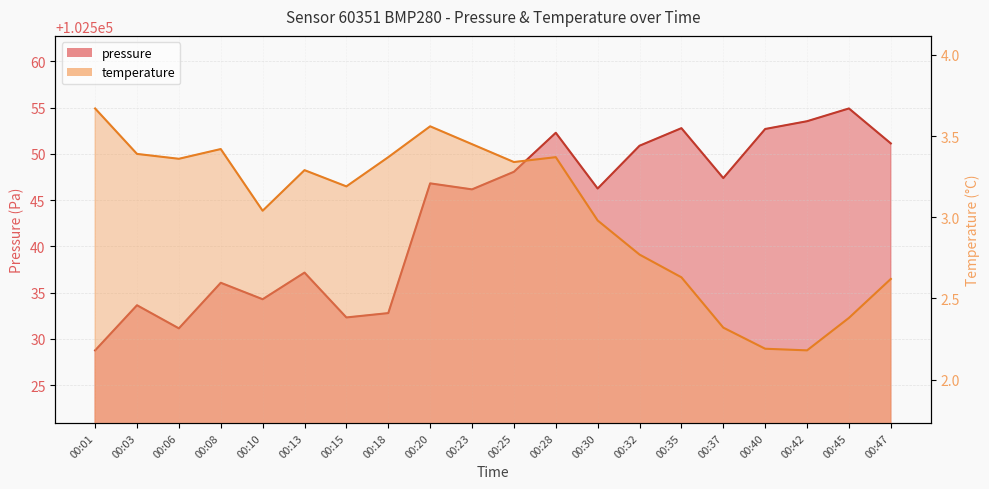

Reading left to right, what are all the values shown in this chart?

pressure: 102528.8	102533.6	102531.1	102536.1	102534.3	102537.2	102532.3	102532.8	102546.8	102546.2	102548.1	102552.3	102546.2	102550.9	102552.8	102547.4	102552.7	102553.5	102554.9	102551.1
temperature: 3.7	3.4	3.4	3.4	3.0	3.3	3.2	3.4	3.6	3.5	3.3	3.4	3.0	2.8	2.6	2.3	2.2	2.2	2.4	2.6